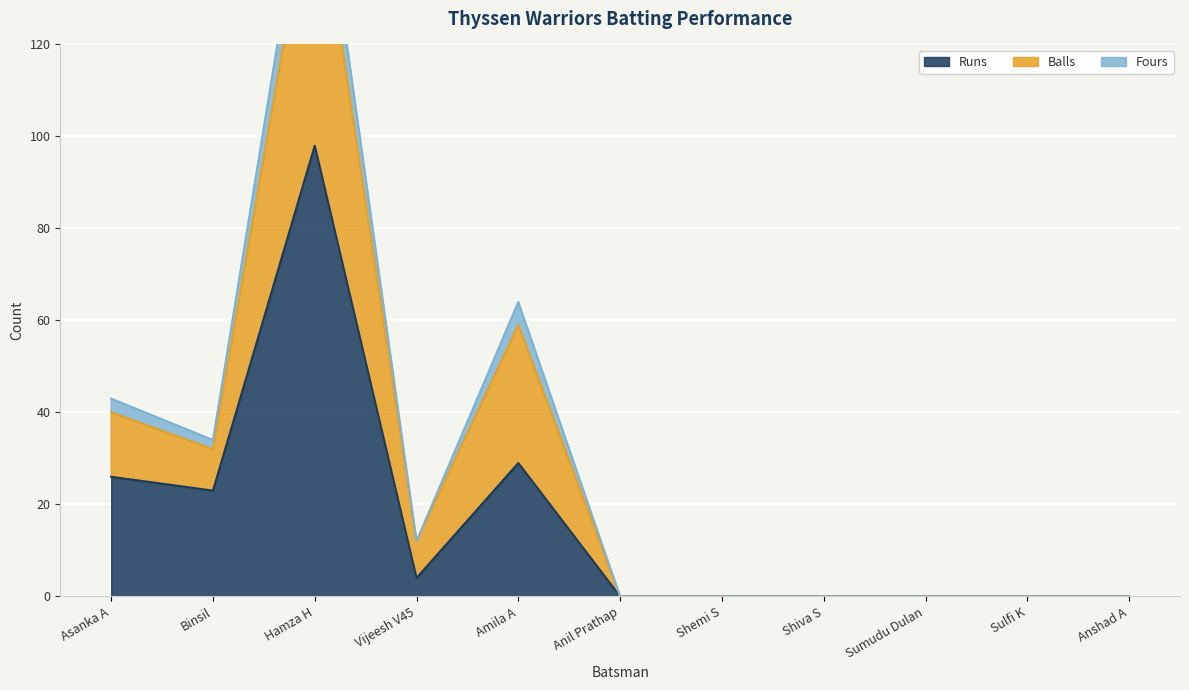

At which category does Balls reach its first local valley?

Binsil